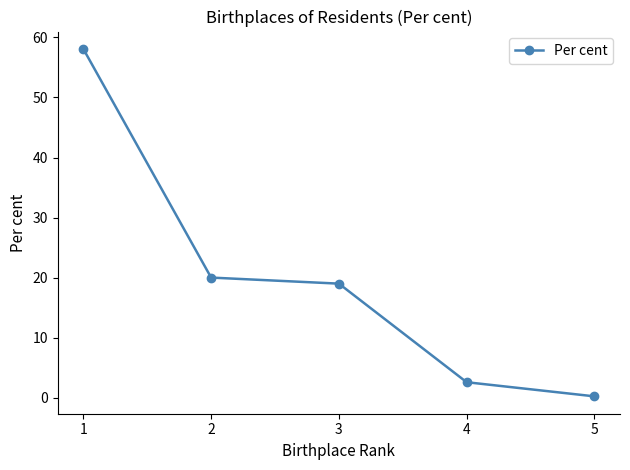

Is it true that the value at 2 is 28.3?

False